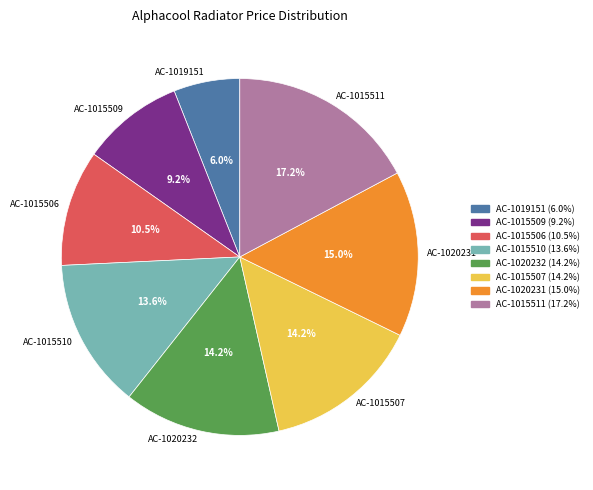

Does AC-1015511 represent more than half of the total?

No